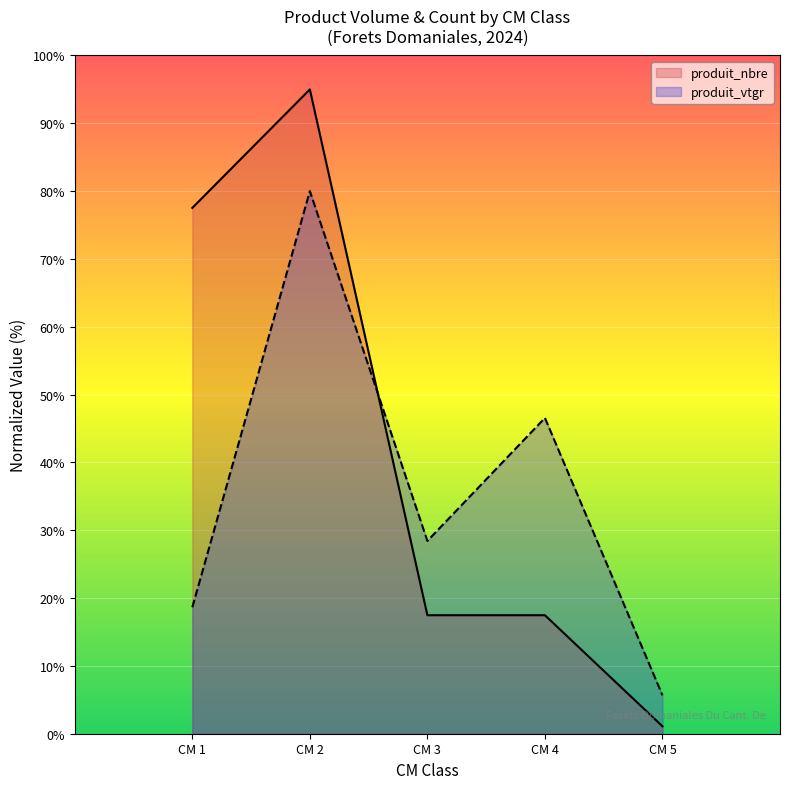

Reading left to right, list all the values displayed in this chart.

produit_vtgr: 18.6	80.0	28.4	46.6	5.7
produit_nbre: 77.5	95.0	17.5	17.5	1.1